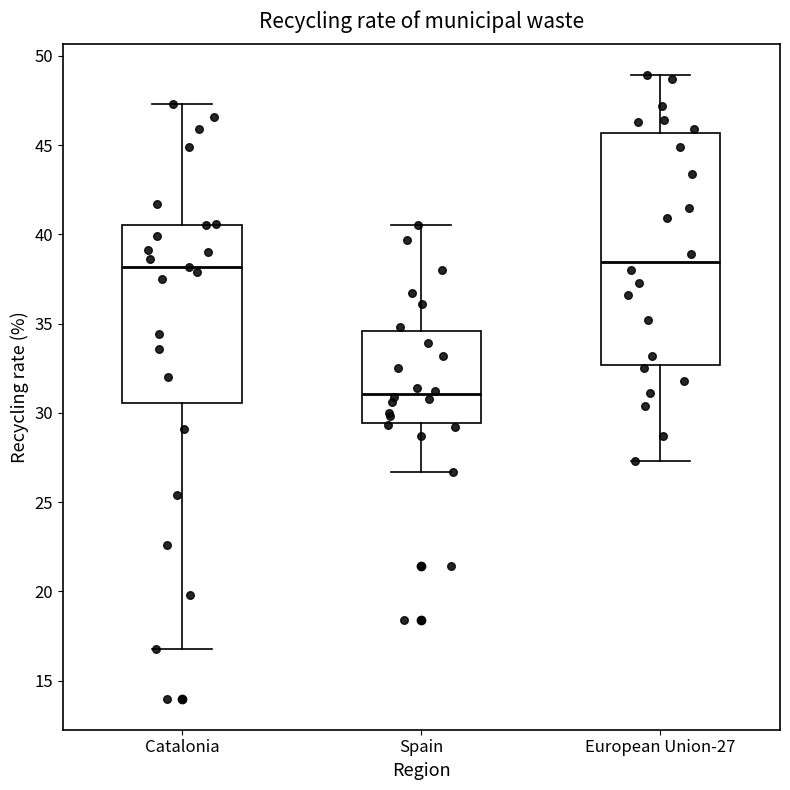

Reading left to right, transcribe this box plot: for each box, give where its median line is, the range the box spans, and where its two whiskers end, as read against the y-axis. The values are not printed on the chart, so give them approximately, as read against the axis.

Catalonia: median 38.0, box 30.5 to 40.5, whiskers 17.0 to 47.5
Spain: median 31.0, box 29.5 to 34.5, whiskers 26.5 to 40.5
European Union-27: median 38.5, box 32.5 to 45.5, whiskers 27.5 to 49.0